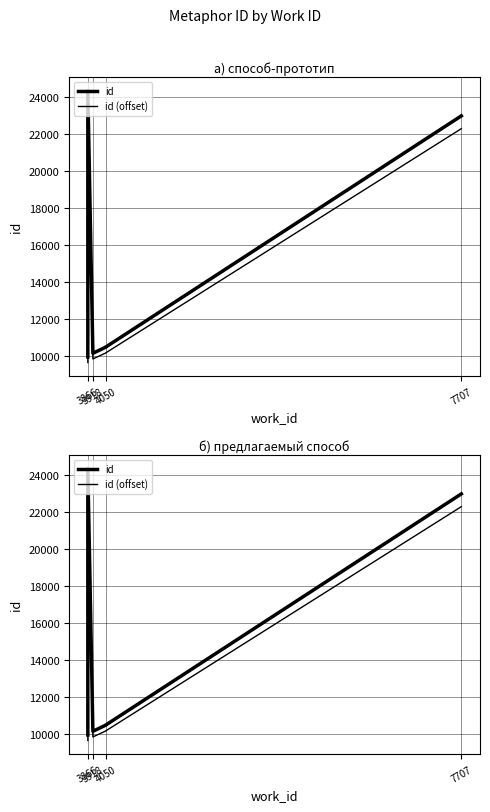

Reading left to right, list all the values displayed in this chart.

id: 9962.0	10009.0	24312.0	10159.0	10489.0	10494.0	22961.0
id (offset): 9663.1	9708.7	23582.6	9854.2	10174.3	10179.2	22272.2